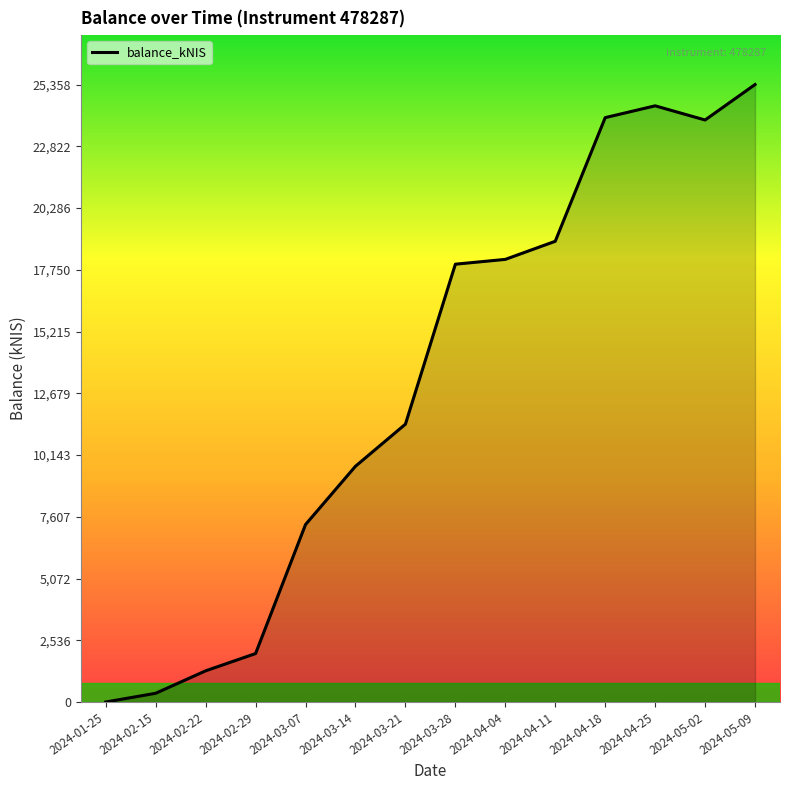

How many positive values are there?

13